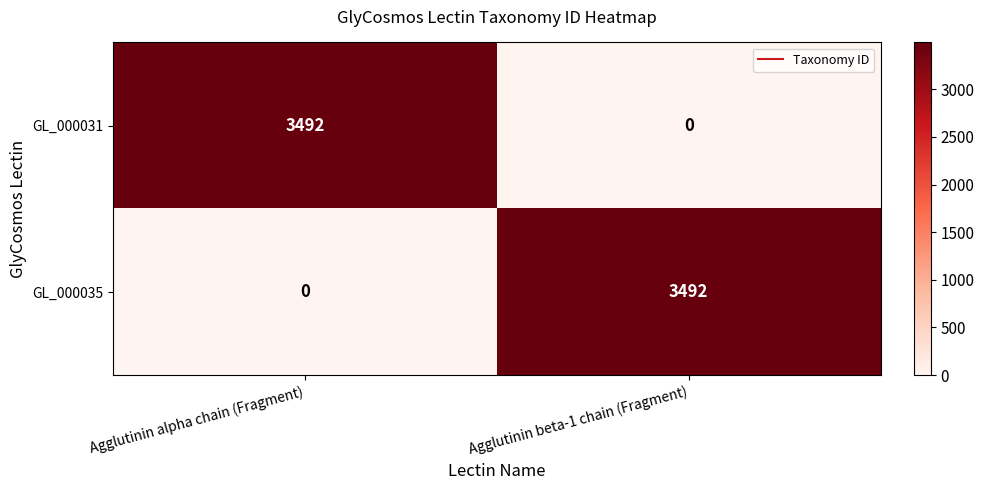

What is the total value across all series at Agglutinin alpha chain (Fragment)?

3492